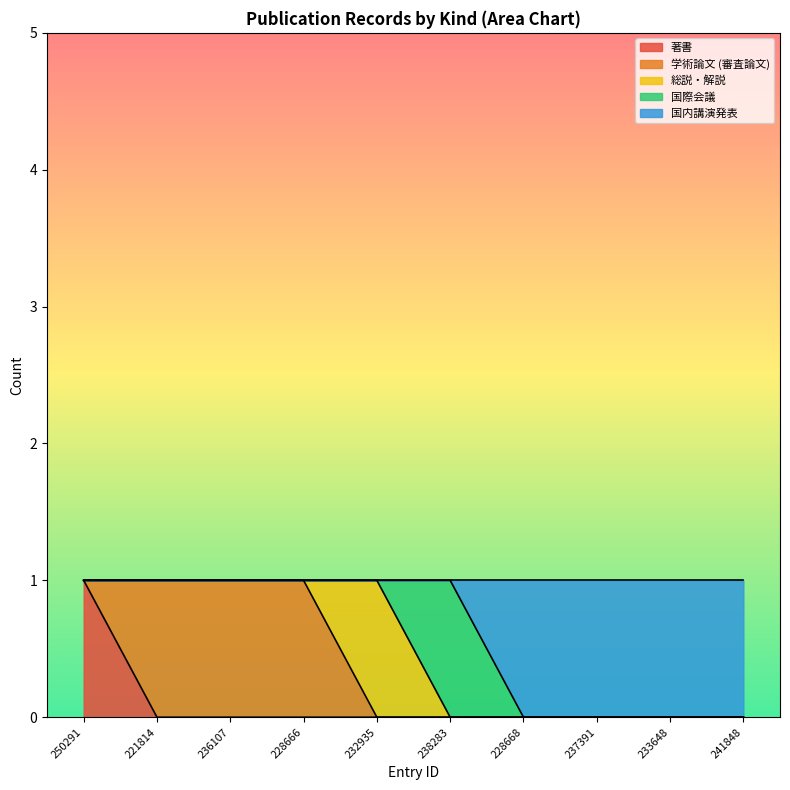

The value of 国内講演発表 at 221814 is 0. True or false?

True